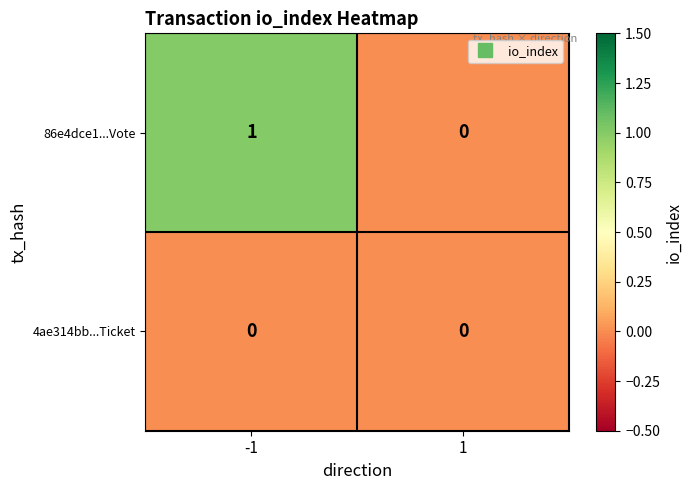

Rank the series by their average value, from highest to lowest.

86e4dce1...Vote, 4ae314bb...Ticket